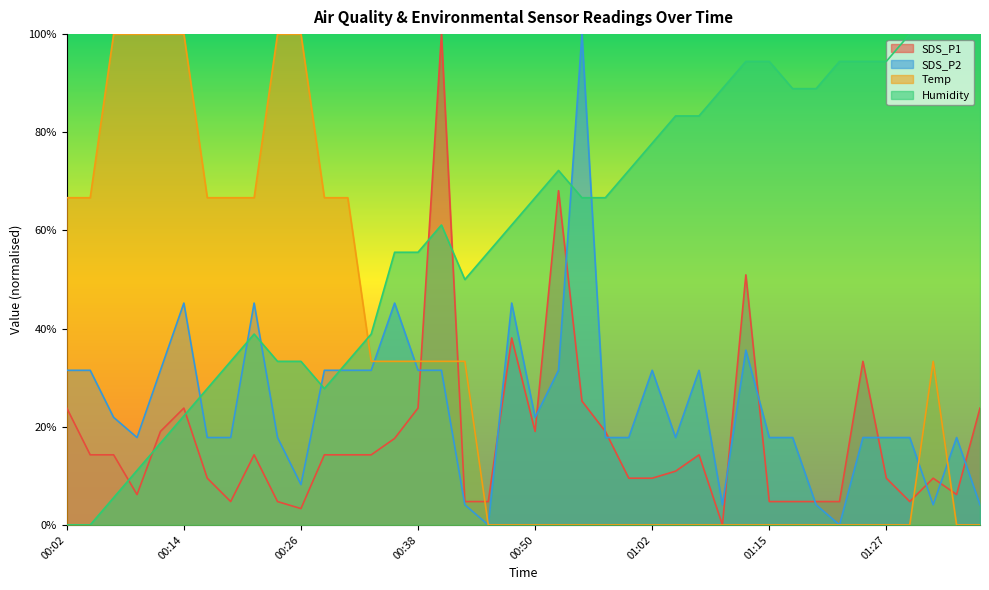

Does the chart display data point markers on the line(s)?

No